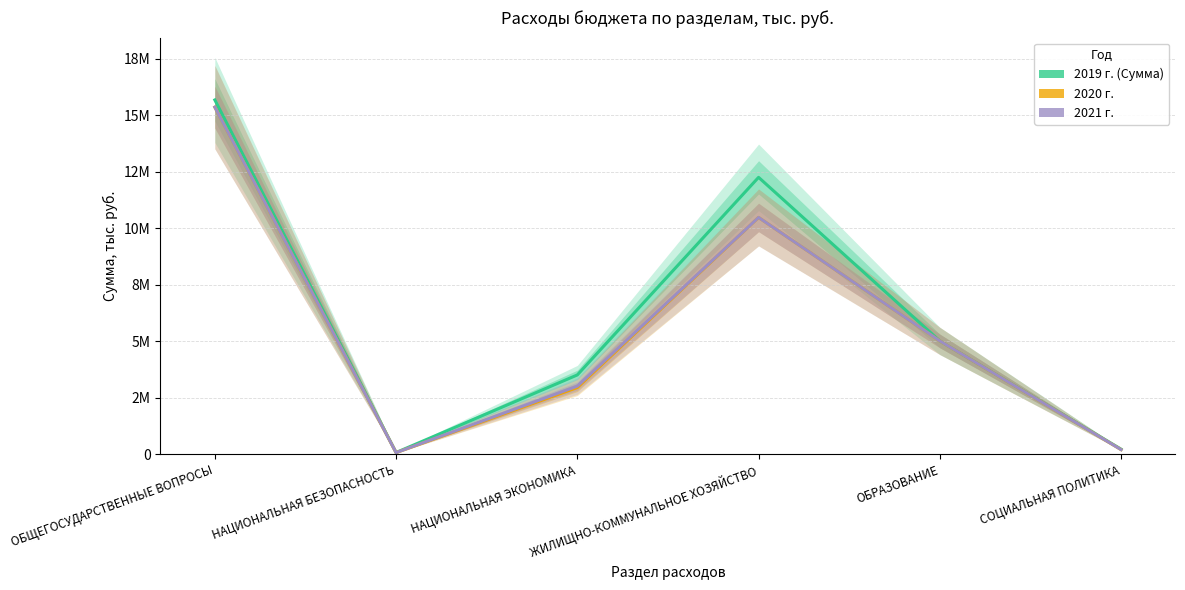

In 2019 г. (Сумма), how many points are higher than both neighbors (excluding endpoints)?

1